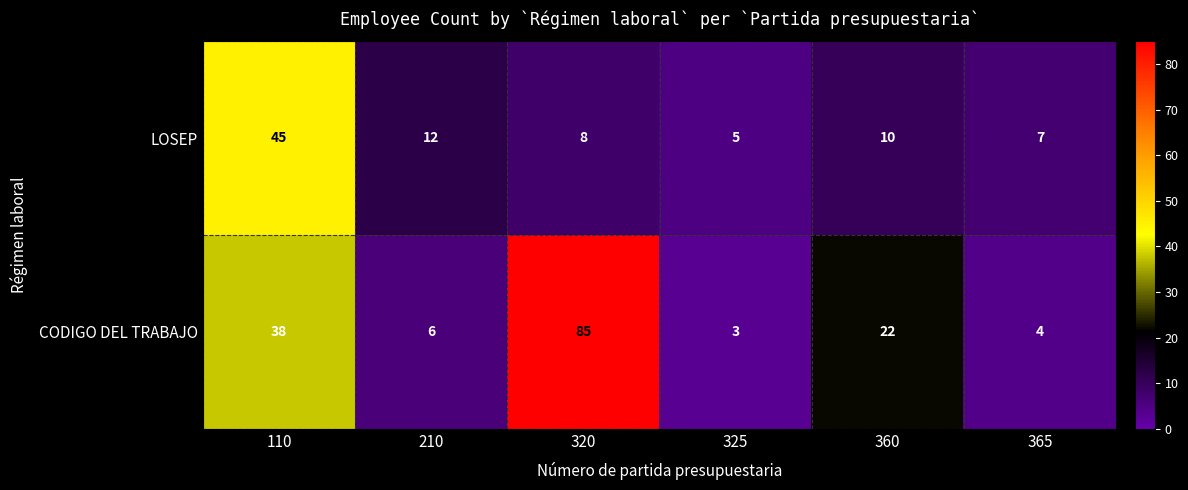

What is the average value of the CODIGO DEL TRABAJO series?

26